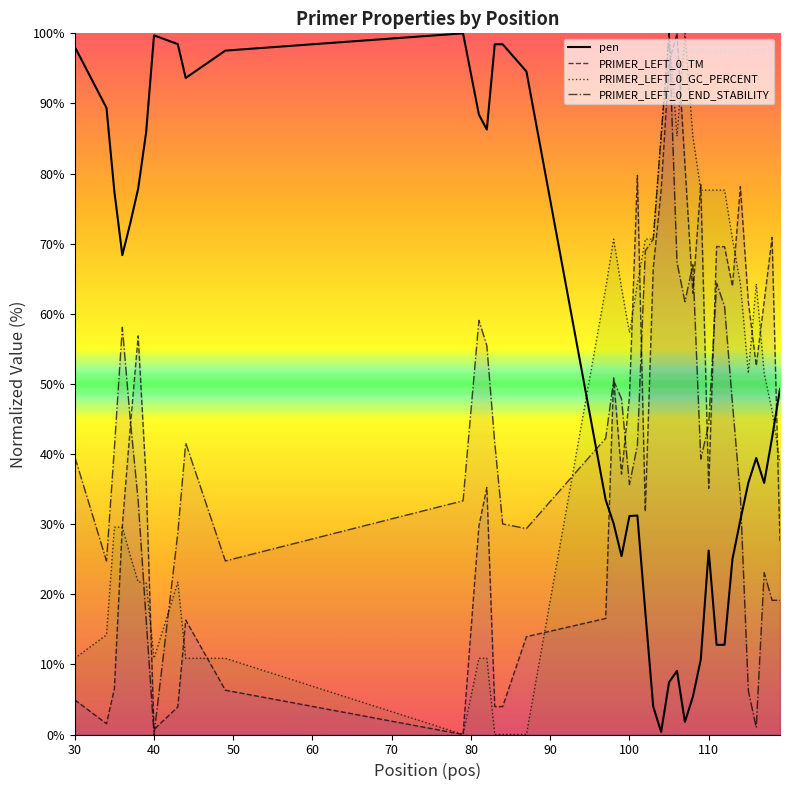

Reading left to right, list all the values displayed in this chart.

pen: 98.1	89.4	77.4	68.4	72.9	77.8	85.8	99.7	98.5	93.6	97.5	100.0	88.4	86.3	98.4	98.4	94.6	33.5	30.1	25.4	31.2	31.2	17.5	4.0	0.4	7.4	9.1	1.8	5.4	10.7	26.2	12.8	12.8	25.0	30.6	35.9	39.4	35.9	42.3	49.3
PRIMER_LEFT_0_TM: 4.9	1.5	6.6	29.8	43.8	56.8	36.3	0.7	3.9	16.3	6.3	0.0	29.7	35.2	4.0	4.0	14.0	16.6	50.9	37.1	48.2	79.7	31.8	66.5	77.7	95.8	100.0	81.3	62.9	78.4	35.1	69.6	69.6	63.9	78.2	61.7	52.6	61.7	70.9	27.3
PRIMER_LEFT_0_GC_PERCENT: 10.9	14.2	29.6	29.6	25.5	21.7	21.7	10.9	21.7	10.9	10.9	0.0	10.9	10.9	0.0	0.0	0.0	63.7	70.7	63.7	57.3	64.3	70.7	70.7	85.3	100.0	85.3	100.0	85.3	77.6	77.6	77.6	77.6	70.7	64.3	51.5	64.3	51.5	46.2	38.8
PRIMER_LEFT_0_END_STABILITY: 39.6	24.8	40.9	58.1	44.9	33.3	16.5	0.0	28.7	41.6	24.8	33.3	59.1	55.4	41.6	30.0	29.4	42.2	50.5	47.9	35.6	41.3	69.0	70.6	85.5	100.0	67.3	61.7	67.0	39.3	44.2	64.4	61.1	47.2	34.0	6.3	1.0	23.1	19.1	19.1